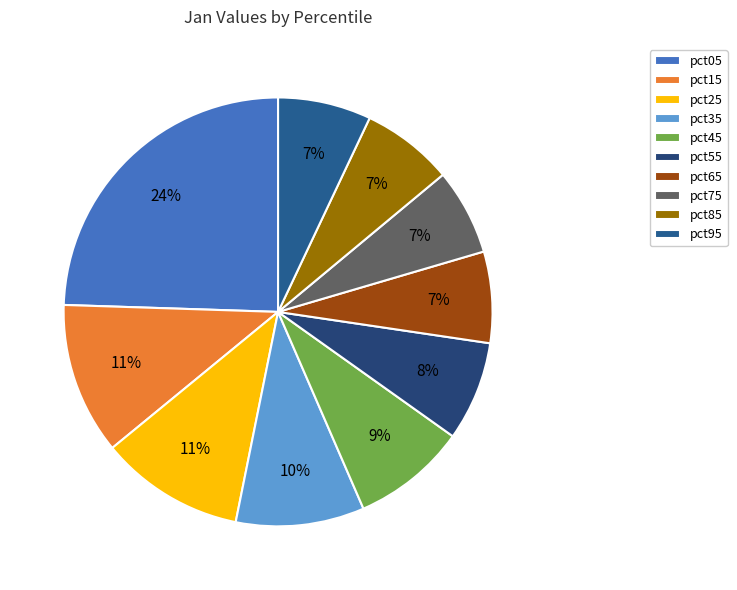

What is the smallest slice in the pie chart?

pct75